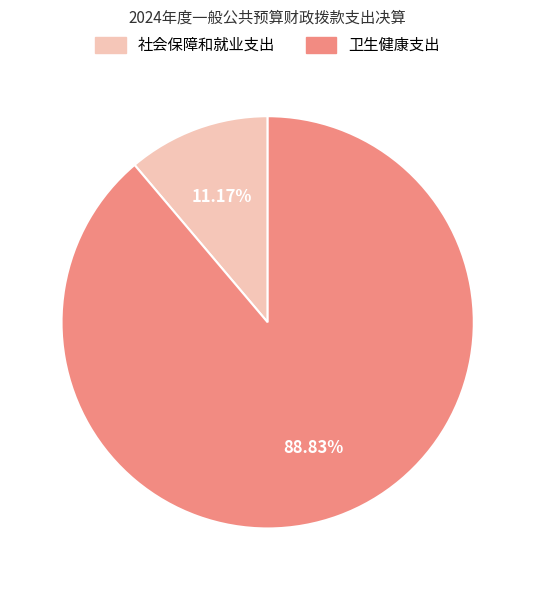

What percentage do 社会保障和就业支出 and 卫生健康支出 together represent?

100.0%